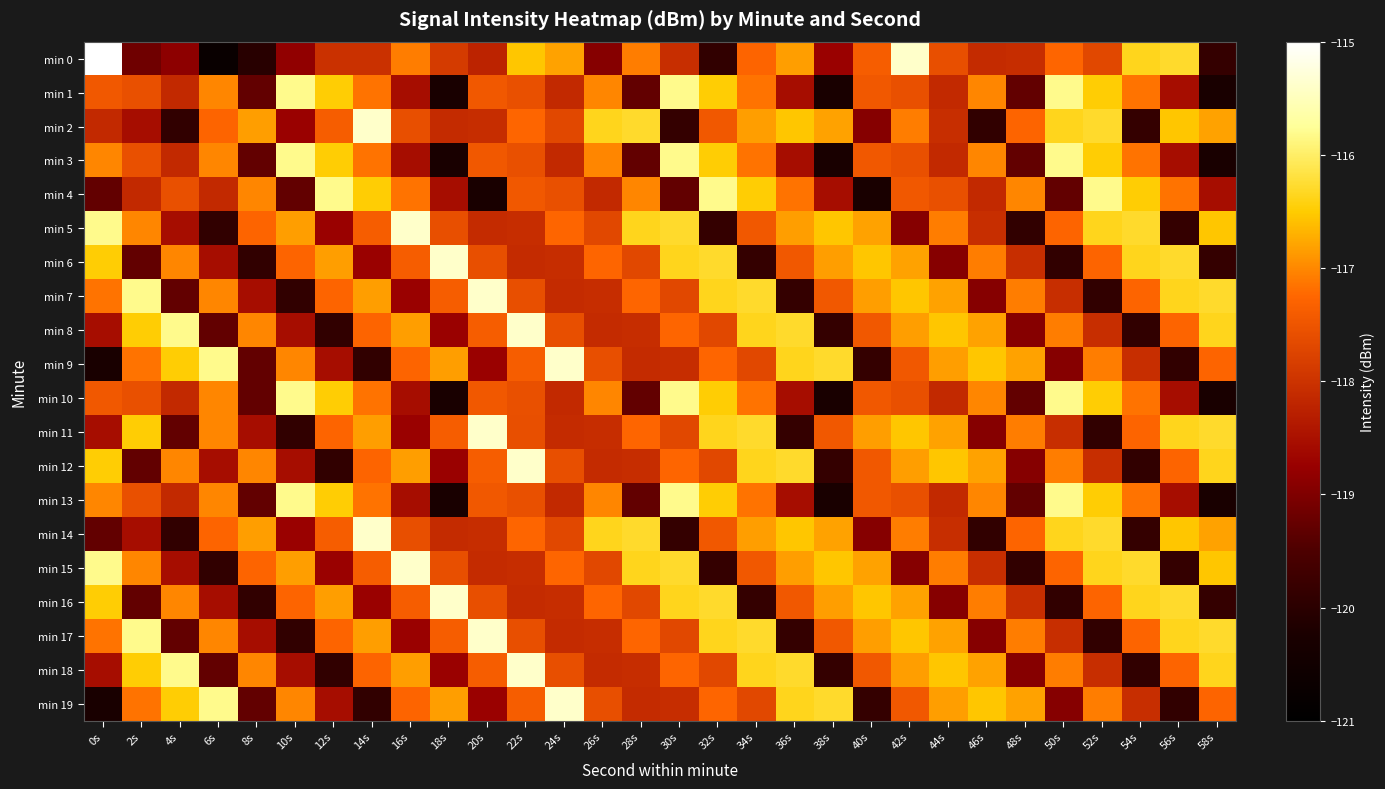

What is the total value across all series at 6s?

-2358.1